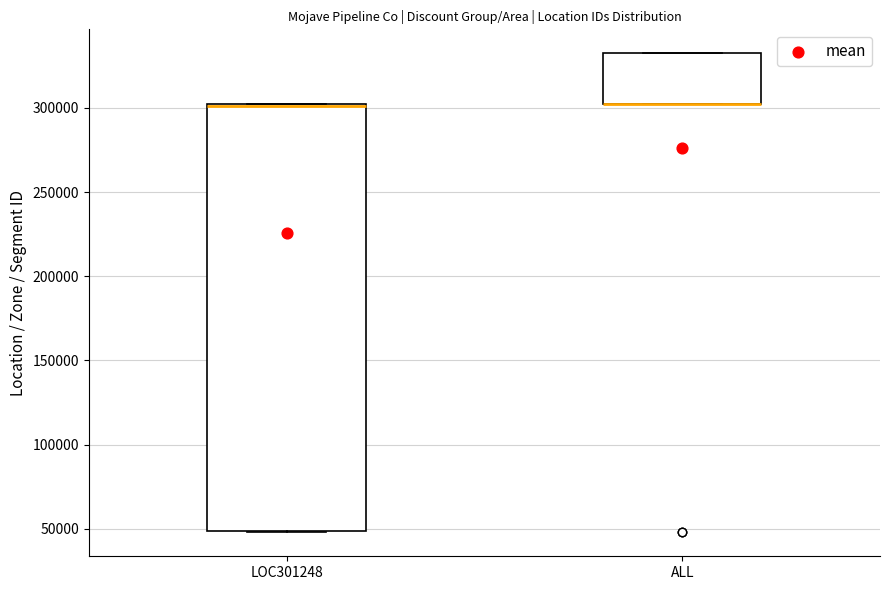

Reading left to right, transcribe this box plot: for each box, give where its median line is, the range the box spans, and where its two whiskers end, as read against the y-axis. The values are not printed on the chart, so give them approximately, as read against the axis.

LOC301248: median 300000 (drawn on the box's upper edge), box 50000 to 300000, whiskers 50000 to 300000
ALL: median 300000 (drawn on the box's lower edge), box 300000 to 335000, whiskers 300000 to 335000